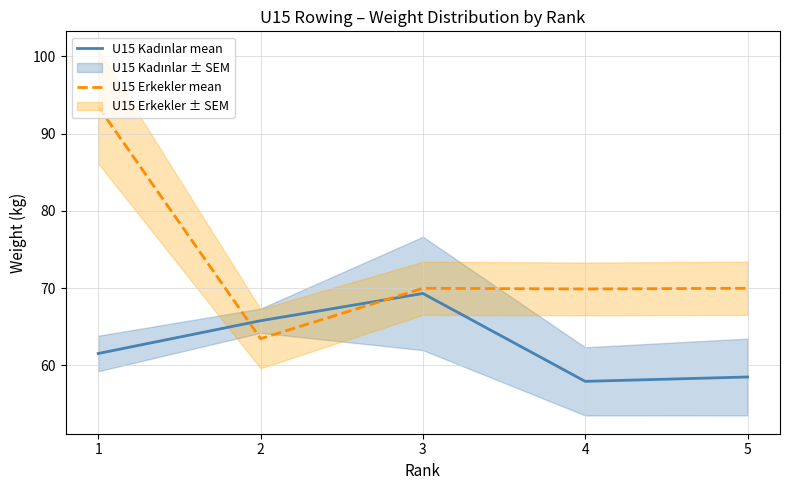

What is the maximum value shown in the chart?

93.5